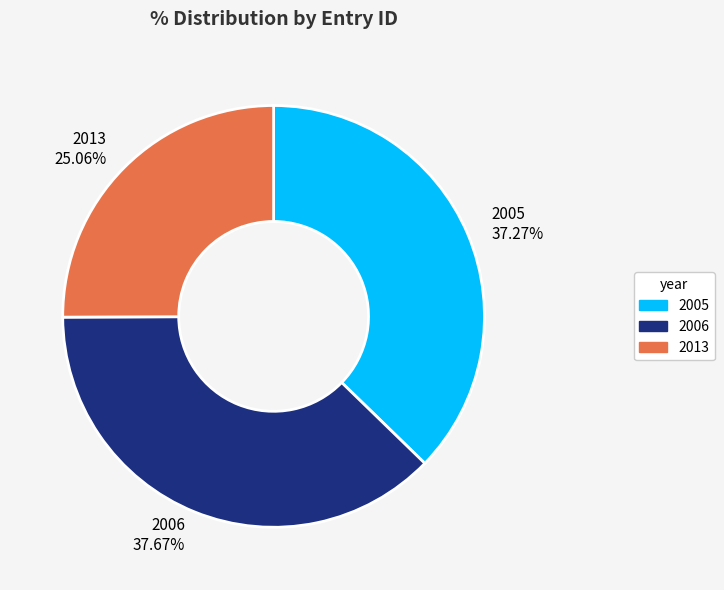

What is the smallest slice in the pie chart?

2013